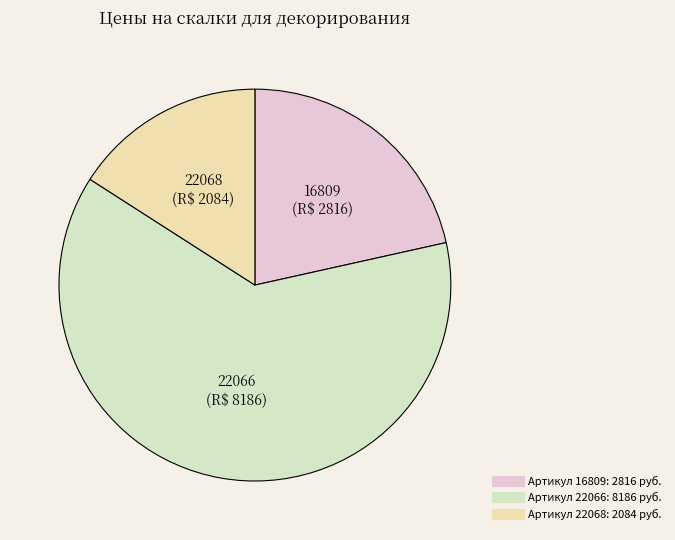

Rank the categories by value from lowest to highest.

22068, 16809, 22066